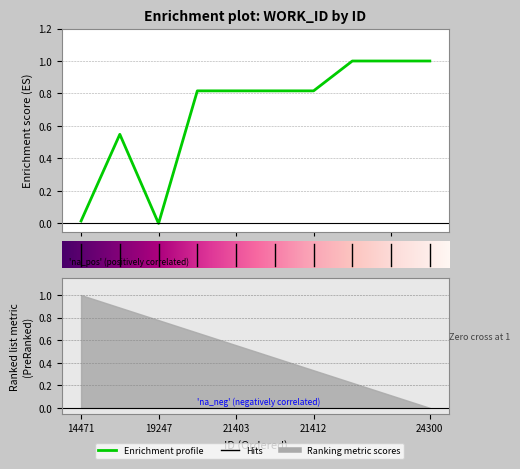

The value at 6 is 0.8. True or false?

True